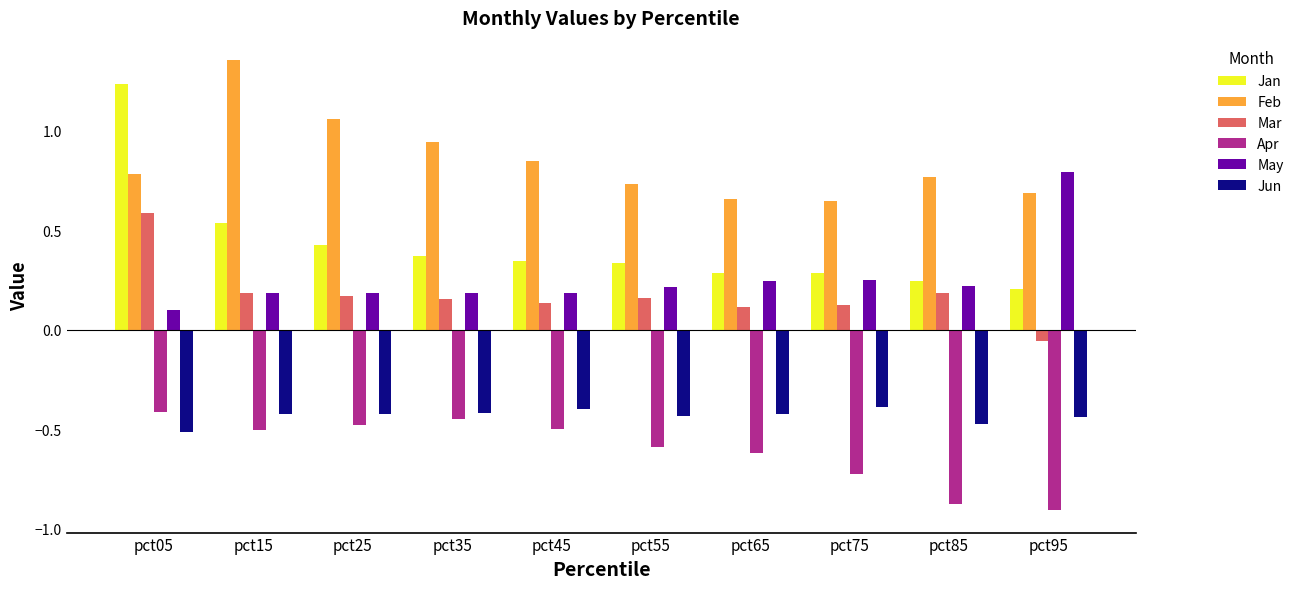

The Feb series shows 1.3 at pct05. True or false?

False